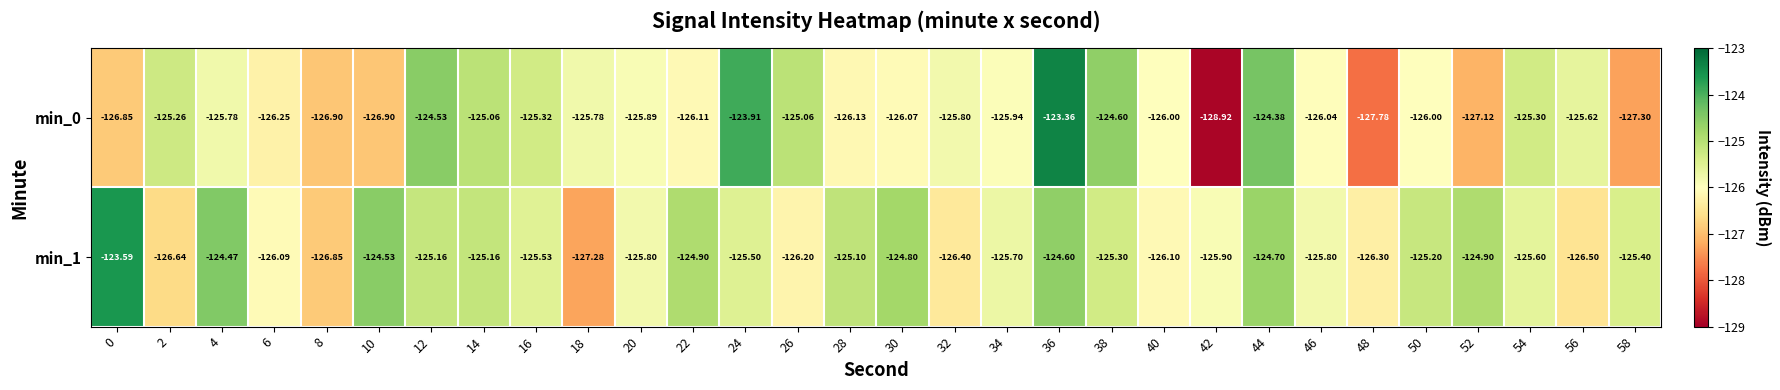

Is the value of min_0 at 54 greater than the value of min_1 at 56?

Yes